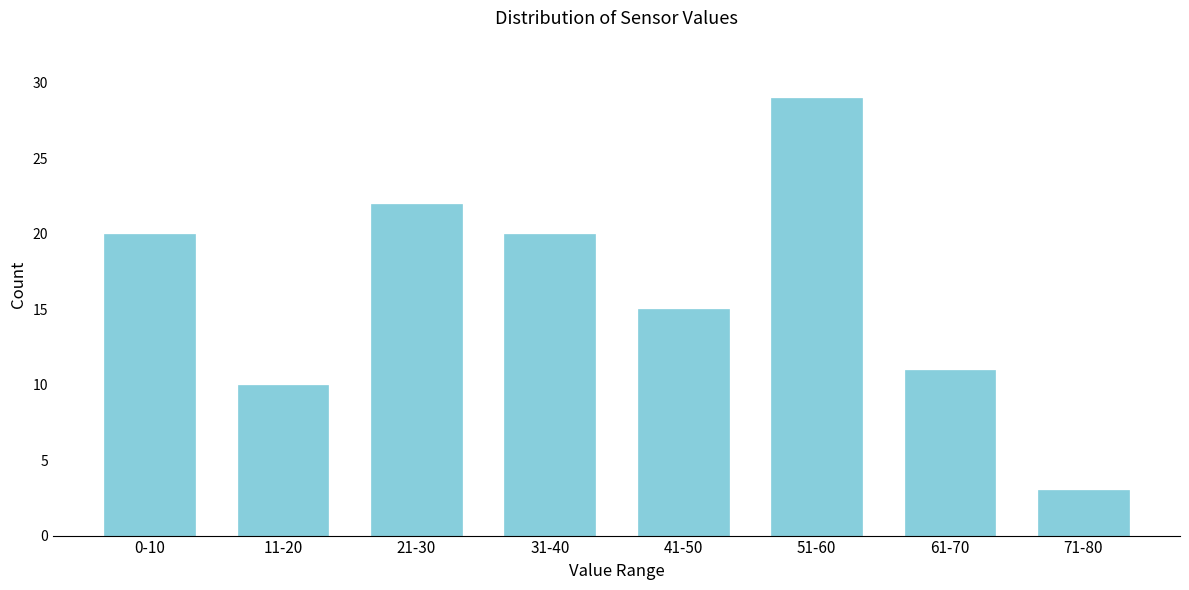

Reading right to left, what are all the values shown in this chart?

71-80=3	61-70=11	51-60=29	41-50=15	31-40=20	21-30=22	11-20=10	0-10=20